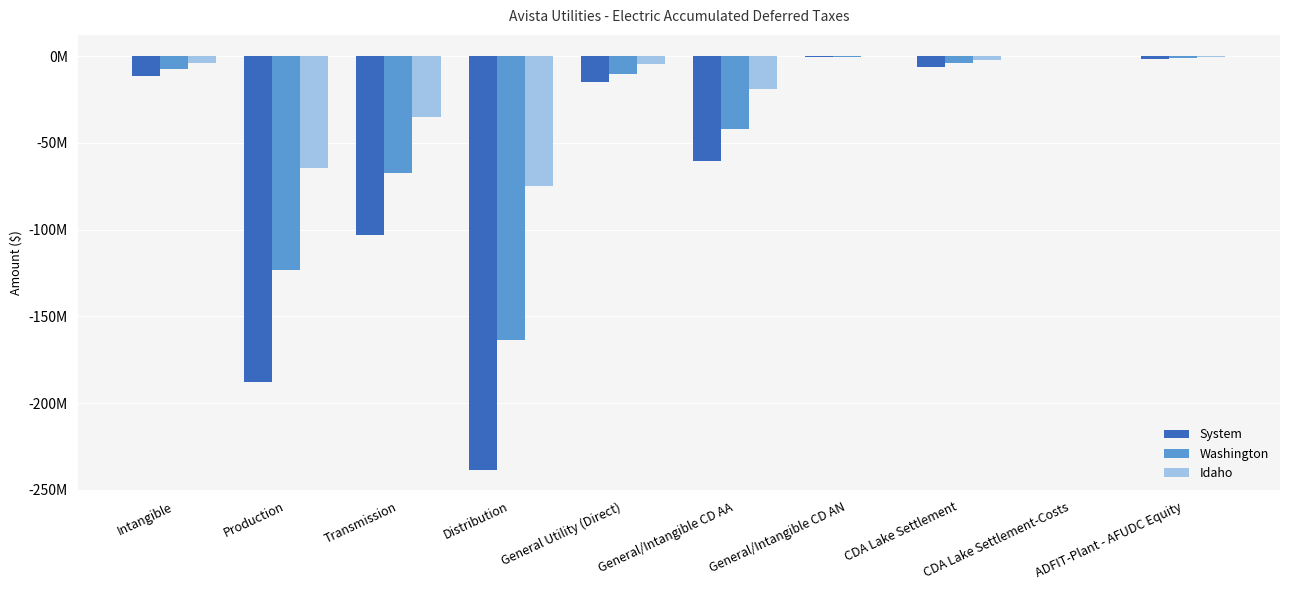

Reading left to right, what are all the values shown in this chart?

System: -11304875.0	-187685534.0	-102828784.0	-238679514.0	-15064925.0	-60697338.7	-620939.9	-6320107.1	256108.0	-1420886.2
Washington: -7420520.0	-123196784.5	-67496813.8	-163569457.7	-10334237.2	-41995881.7	-429622.1	-4148518.3	168109.3	-983096.9
Idaho: -3884355.0	-64488749.5	-35331970.2	-75110056.3	-4730687.8	-18701457.0	-191317.8	-2171588.8	87998.7	-437789.2